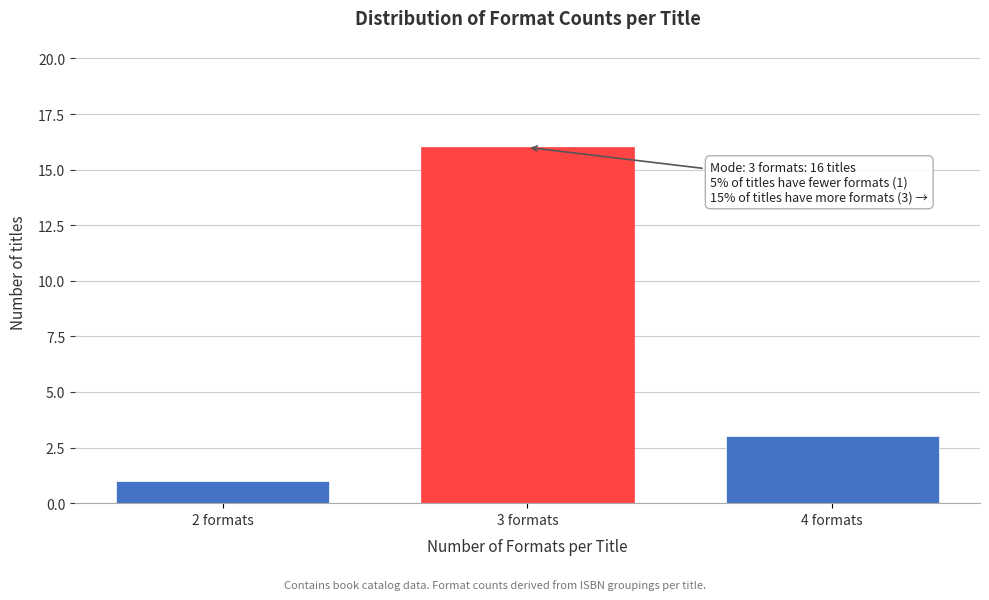

Reading left to right, transcribe all the data shown in this chart.

2 formats=1	3 formats=16	4 formats=3